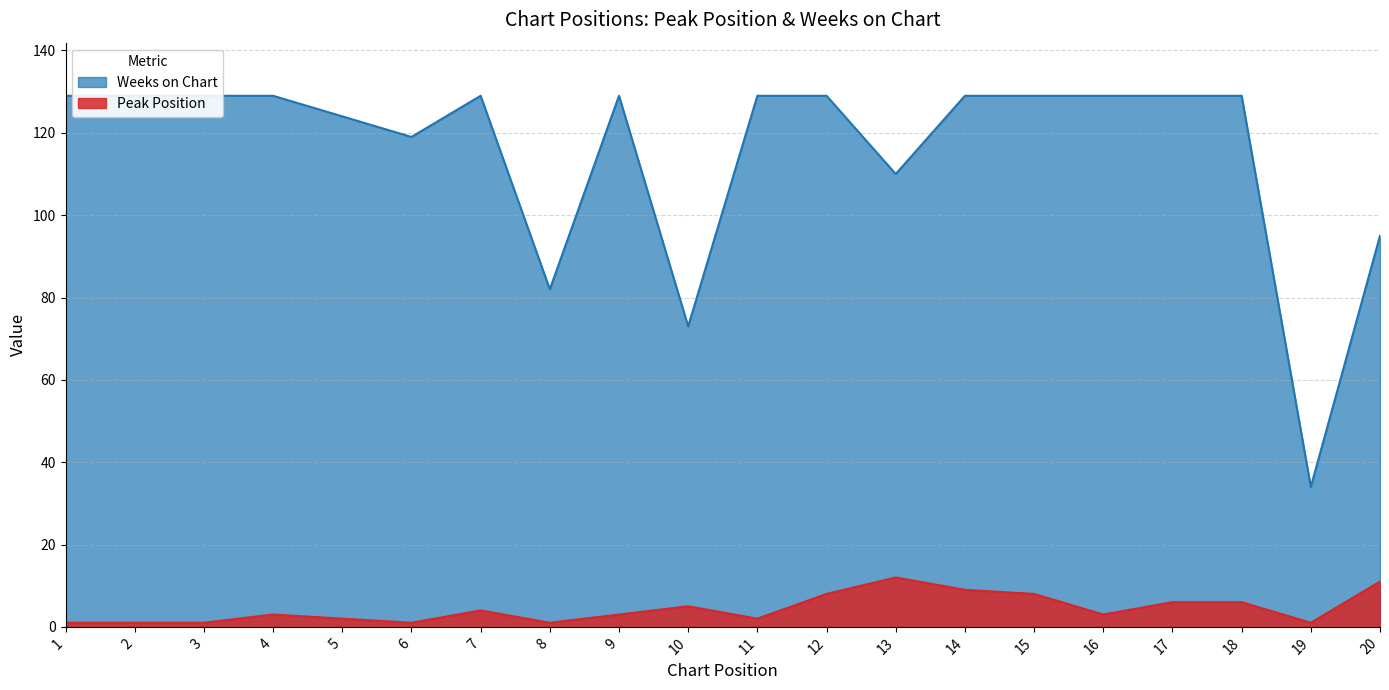

True or false: Weeks on Chart and Peak Position intersect in this chart.

False